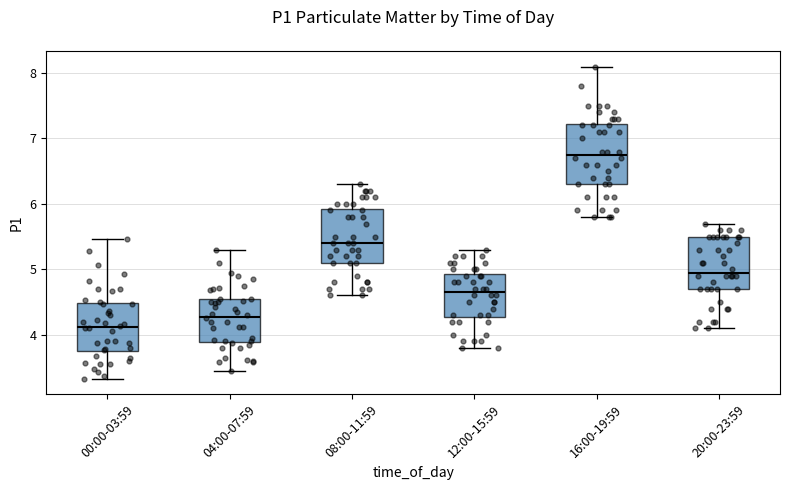

Where does the upper whisker of the box for 12:00-15:59 end on the y-axis? The values are not printed on the chart, so give them approximately, as read against the axis.

5.3